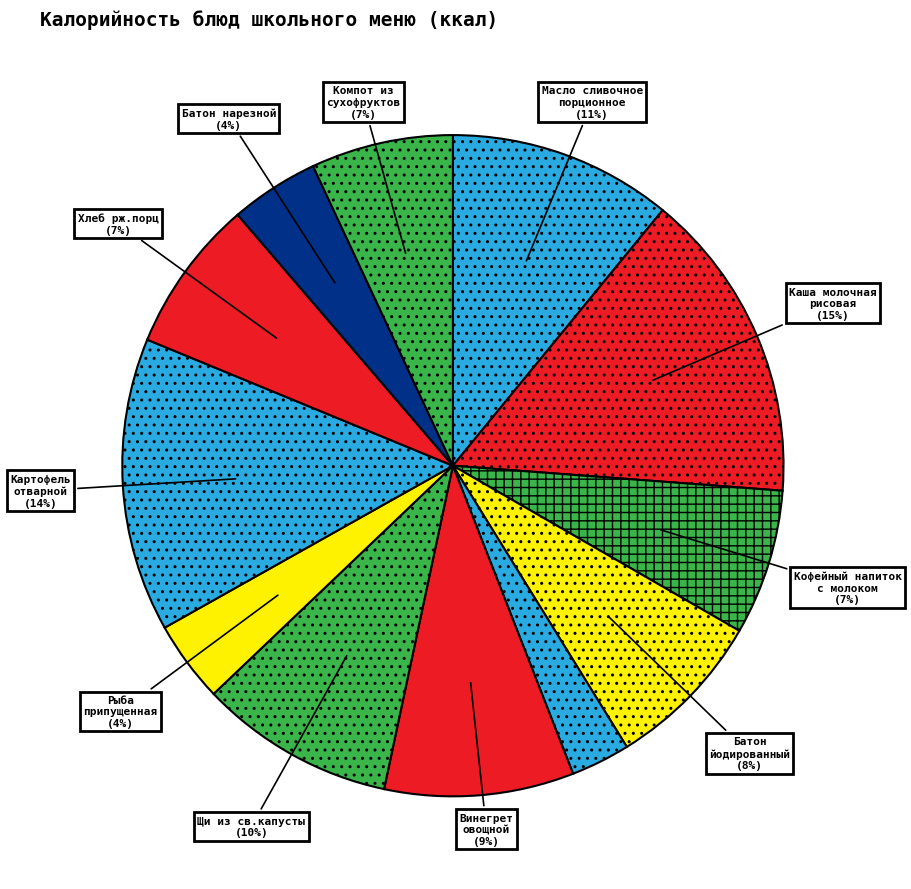

How many slices are in this pie chart?

12